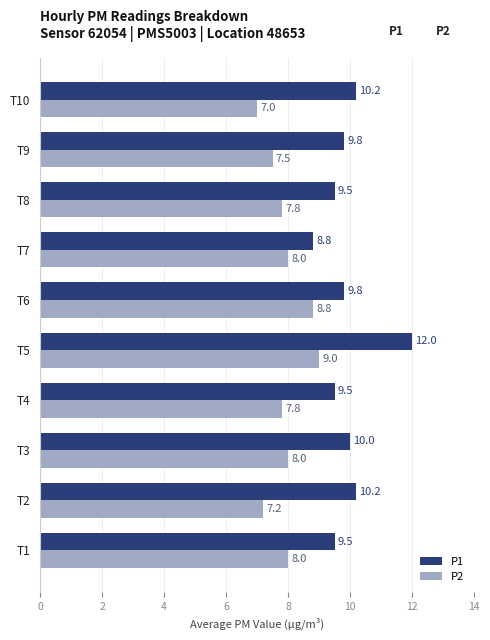

Which series has the widest spread of values?

P1